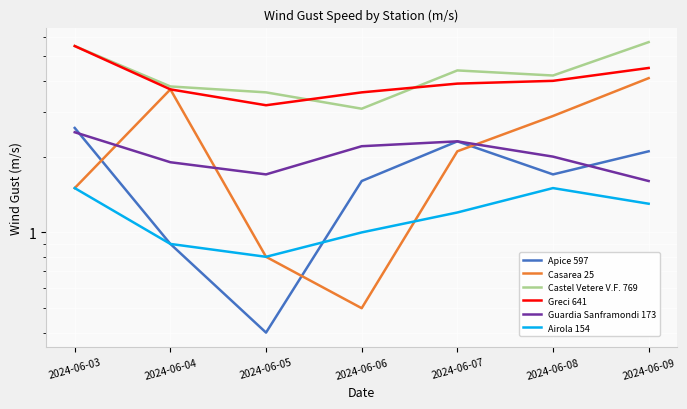

What is the difference between the second highest and minimum values in the Guardia Sanframondi 173 series?

0.7